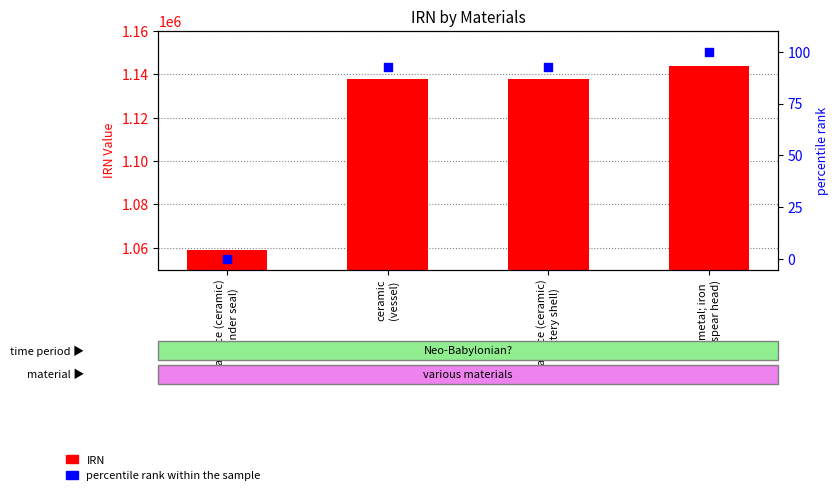

Which series has the widest spread of Y values?

IRN